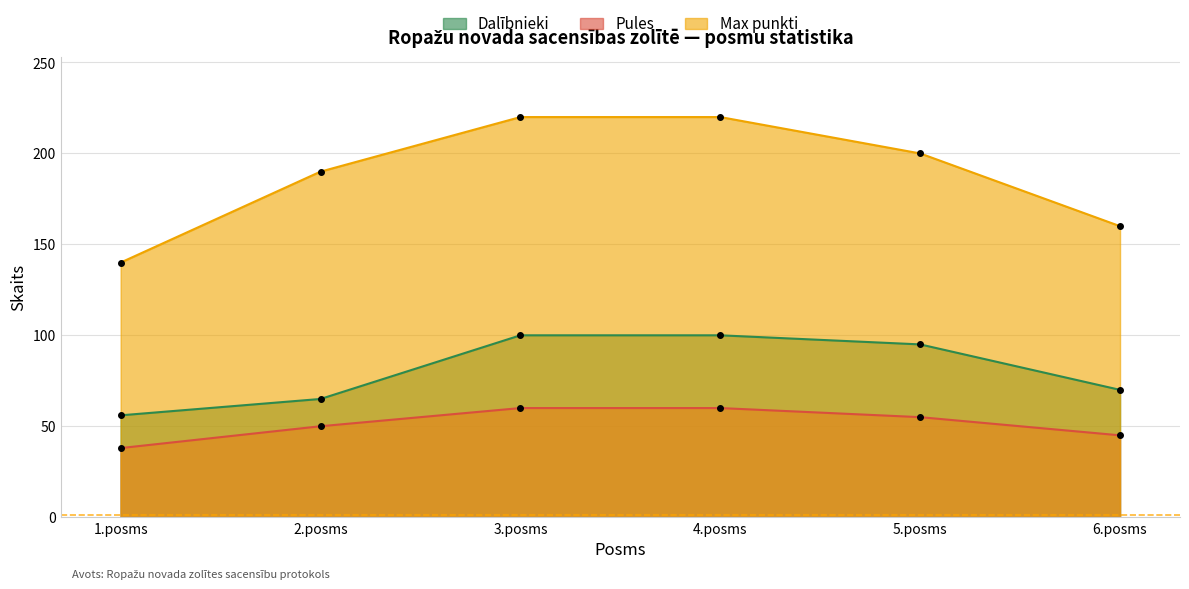

At 4.posms, list the series in order from smallest to largest.

Pules, Dalībnieki, Max punkti